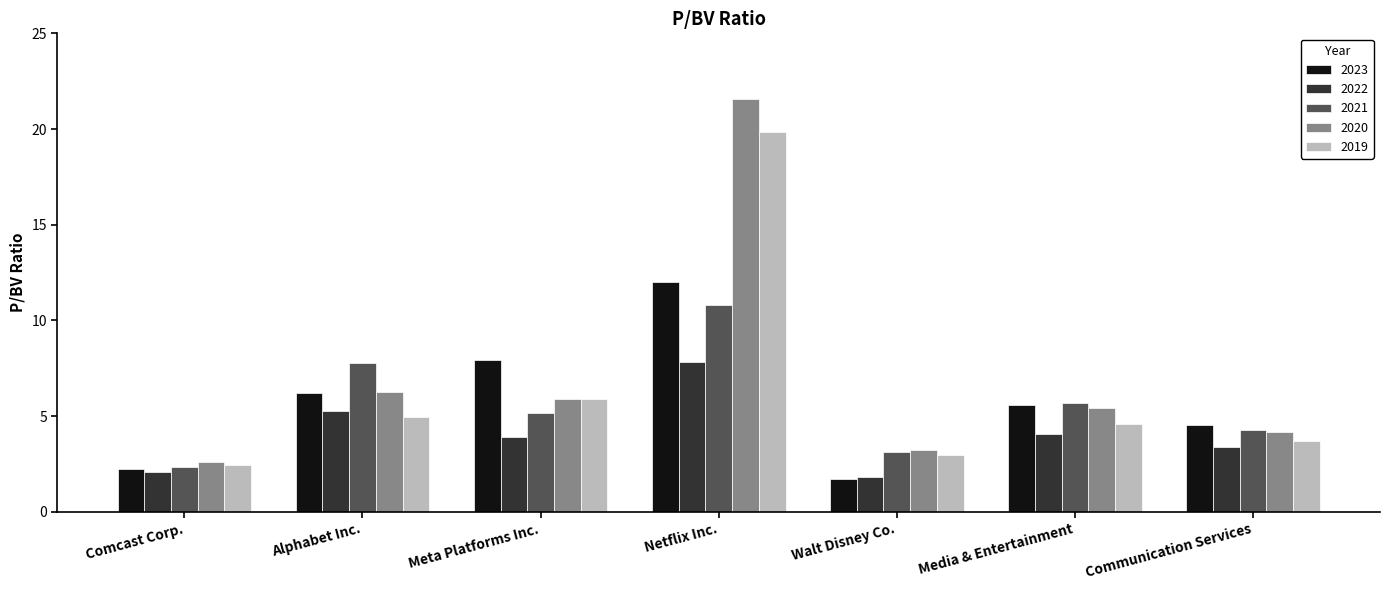

What is the label of the 1st bar from the right?

Communication Services